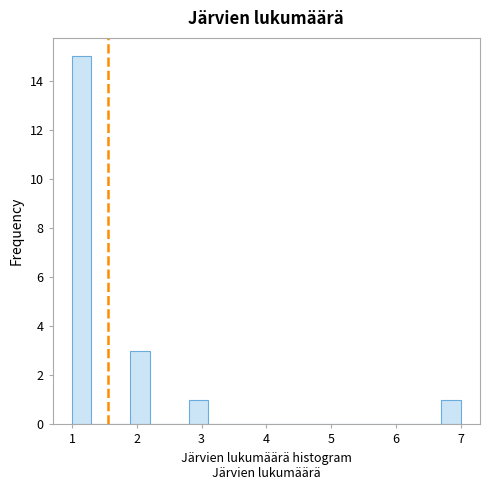

Around what value on the x-axis is the tallest bar? Give the approximate position of its centre, as read against the axis.

1.2